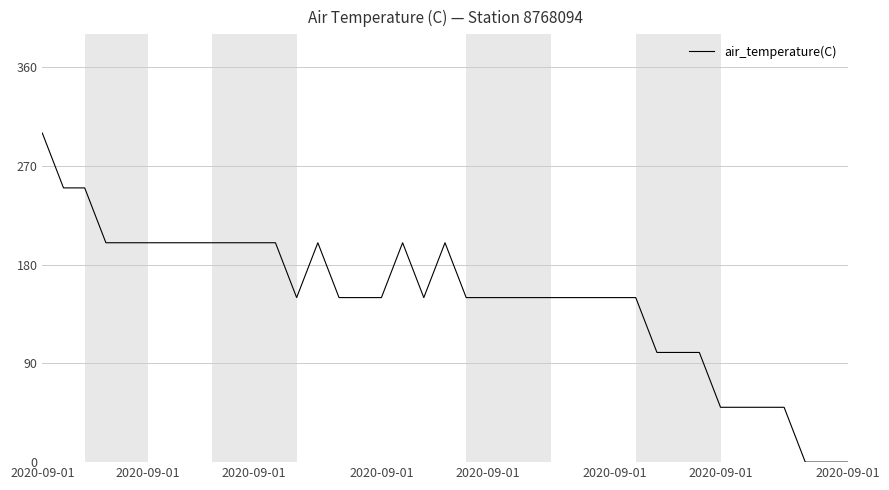

What is the difference between the maximum and minimum values?

300.0